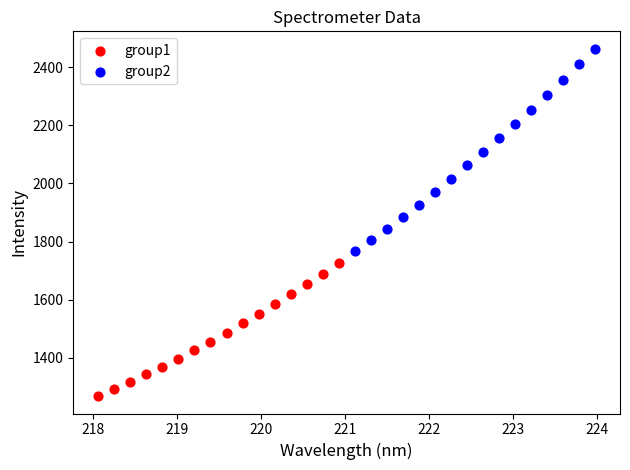

Which series reaches the maximum Y coordinate?

group2